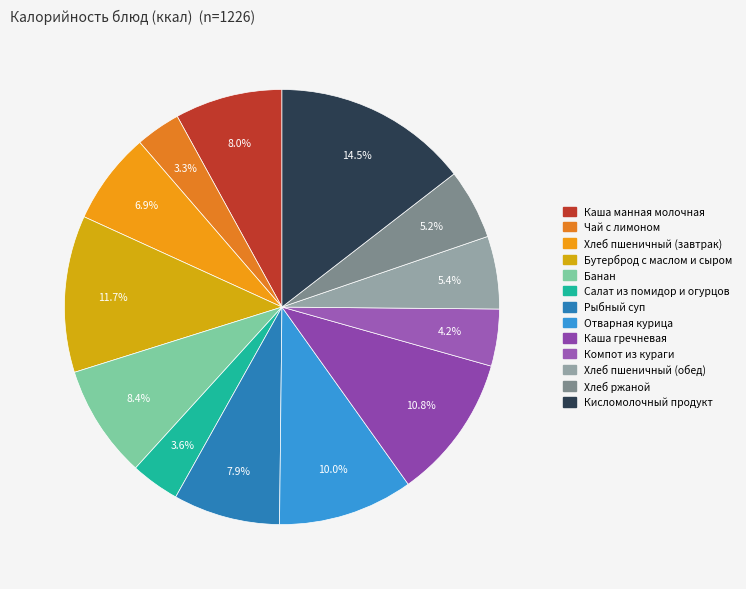

Between Бутерброд с маслом и сыром and Хлеб пшеничный (обед), which is larger?

Бутерброд с маслом и сыром